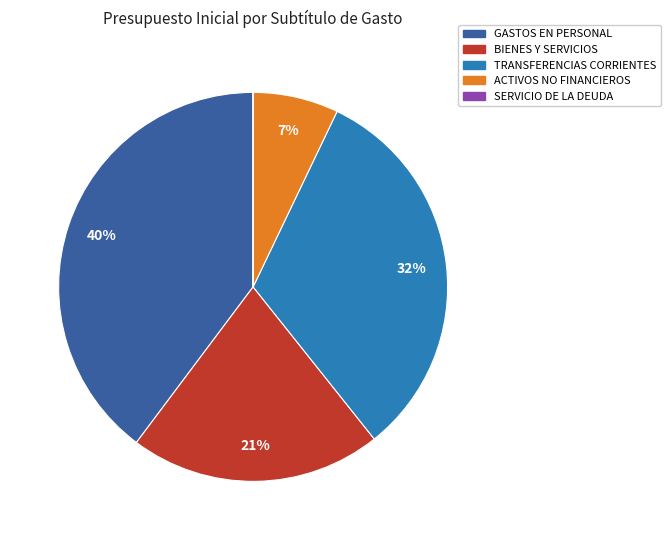

Does any single category account for the majority?

No